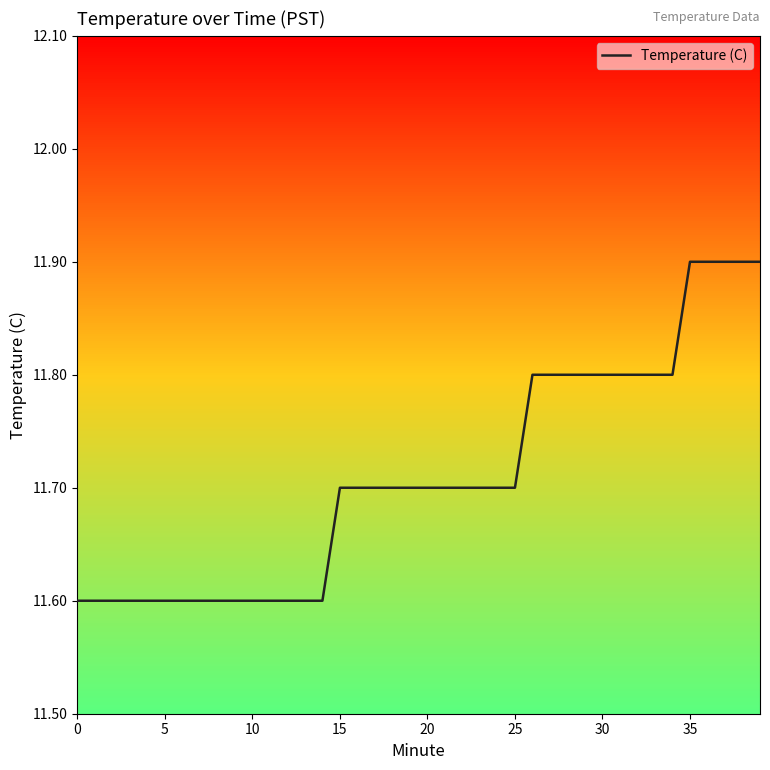

What is the maximum value shown in the chart?

11.9